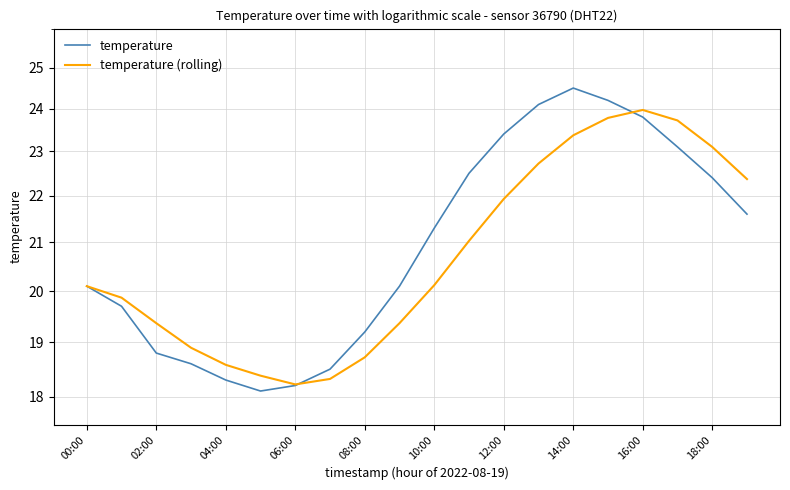

At which label is temperature (rolling) closest to 21?

11